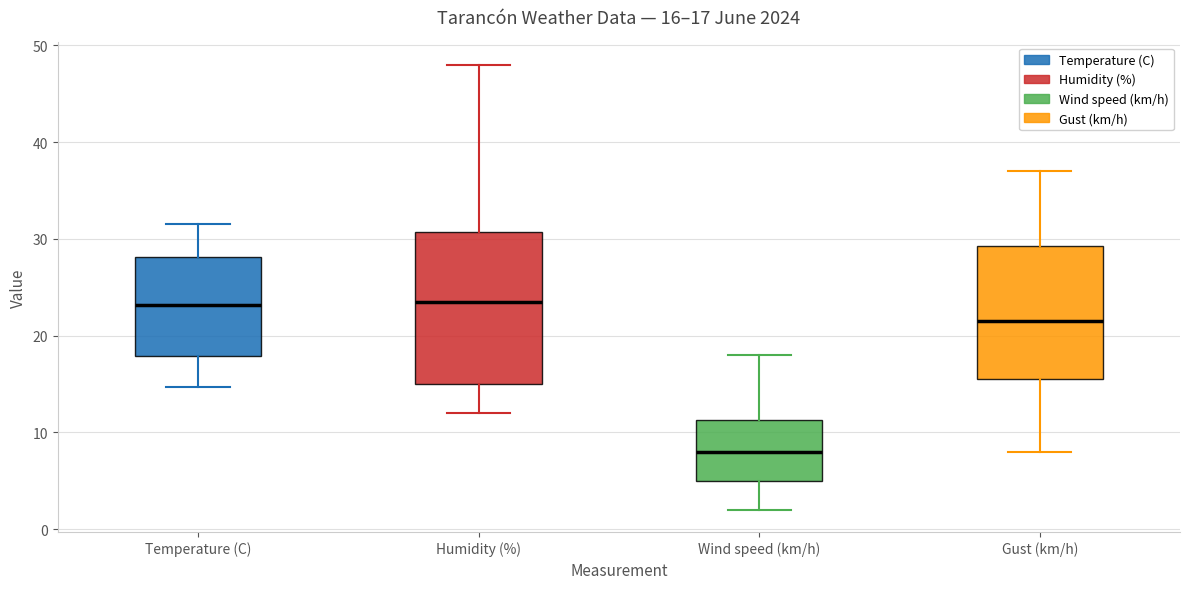

Which box's median line is the lowest?

Wind speed (km/h)